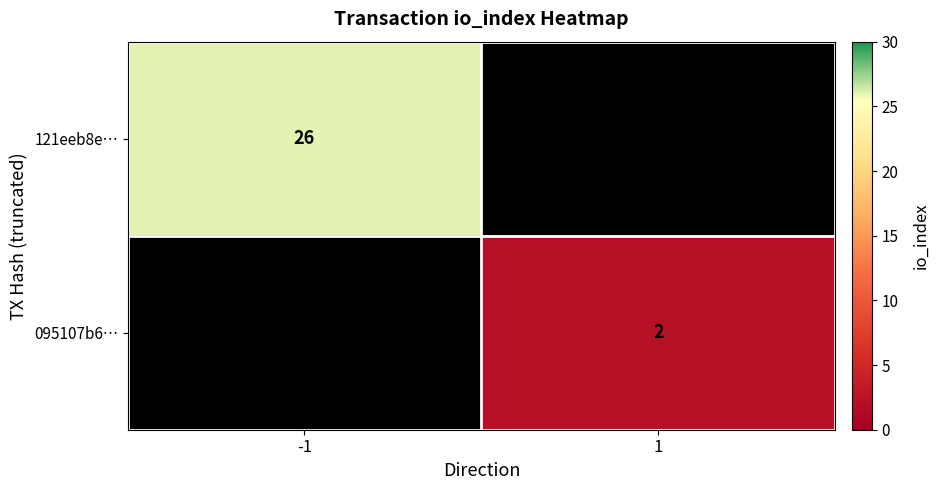

The value of 121eeb8e… at -1 is 26. True or false?

True